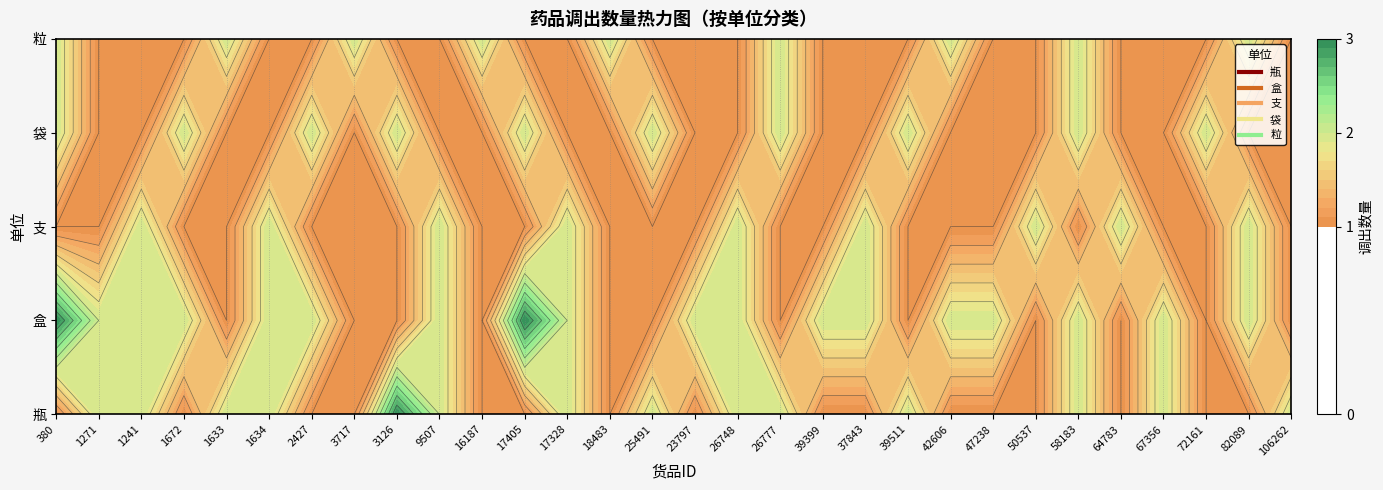

What is the difference between the highest and lowest values at 2427?

1